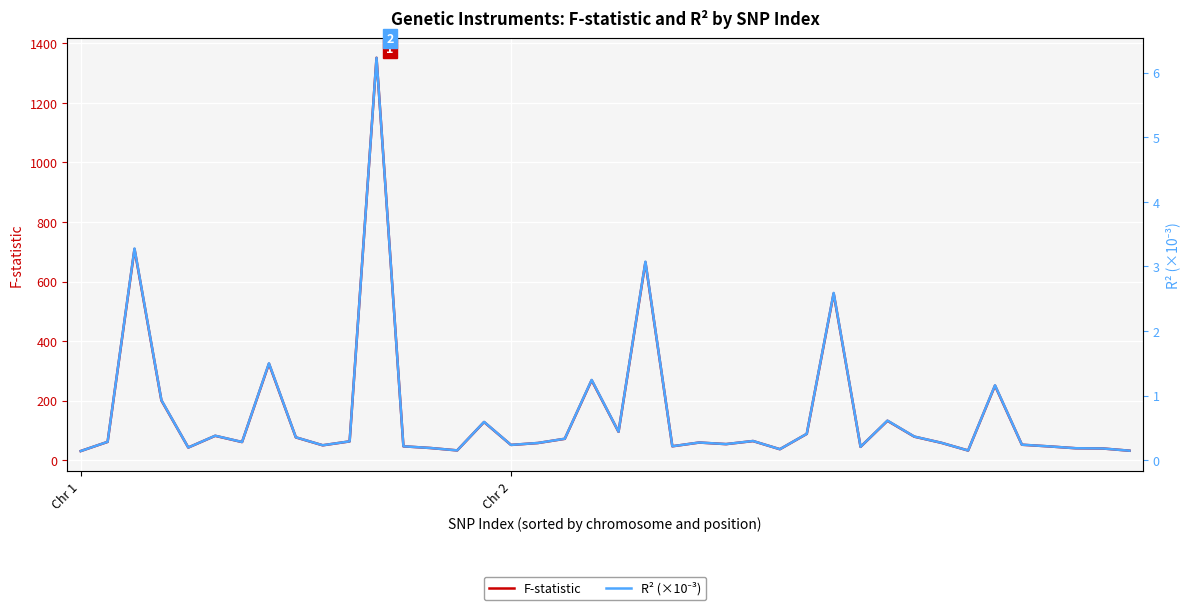

List the series in order of their overall mean, highest first.

F-statistic, R² (×10⁻³)